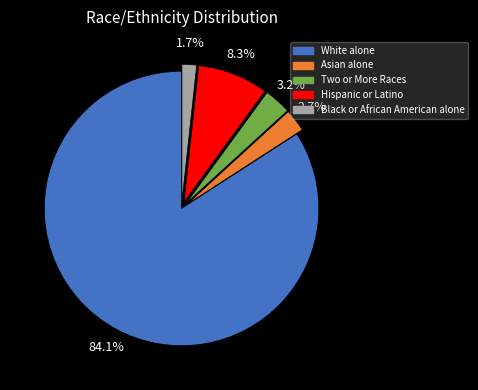

Does White alone represent more than half of the total?

Yes